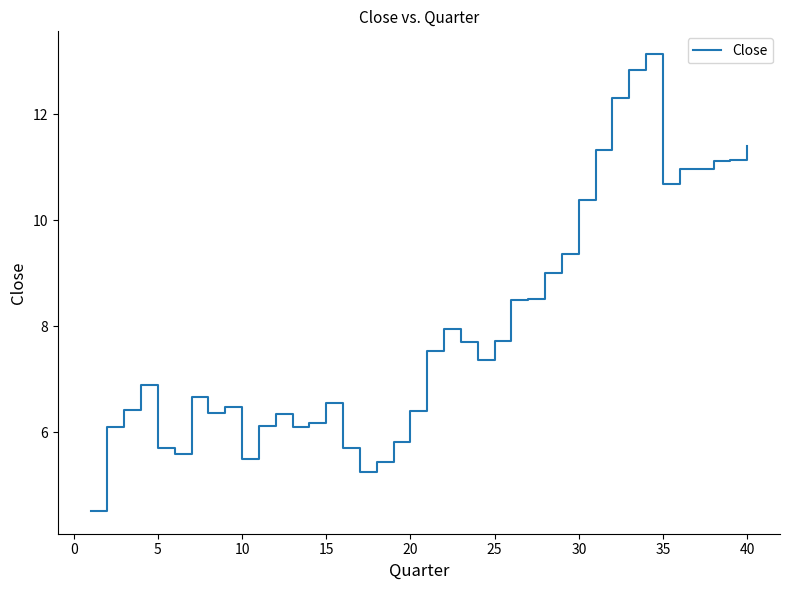

How many series are shown in this chart?

1